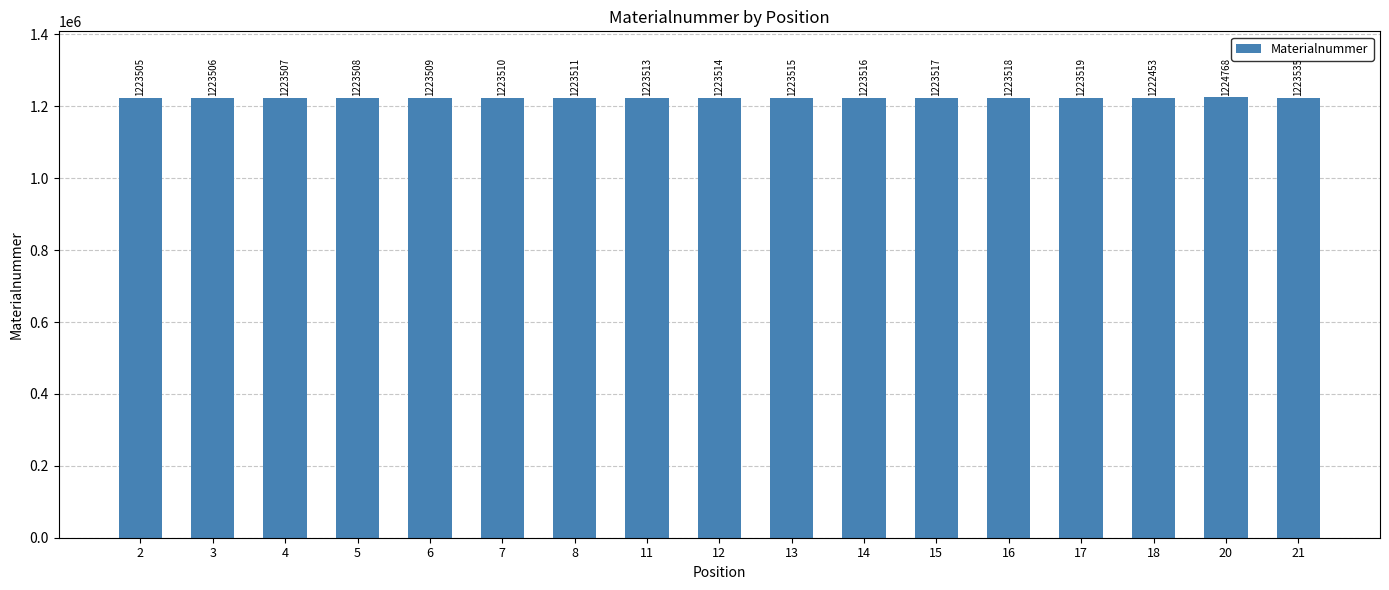

What is the value of the 14th bar from the left?

1223519